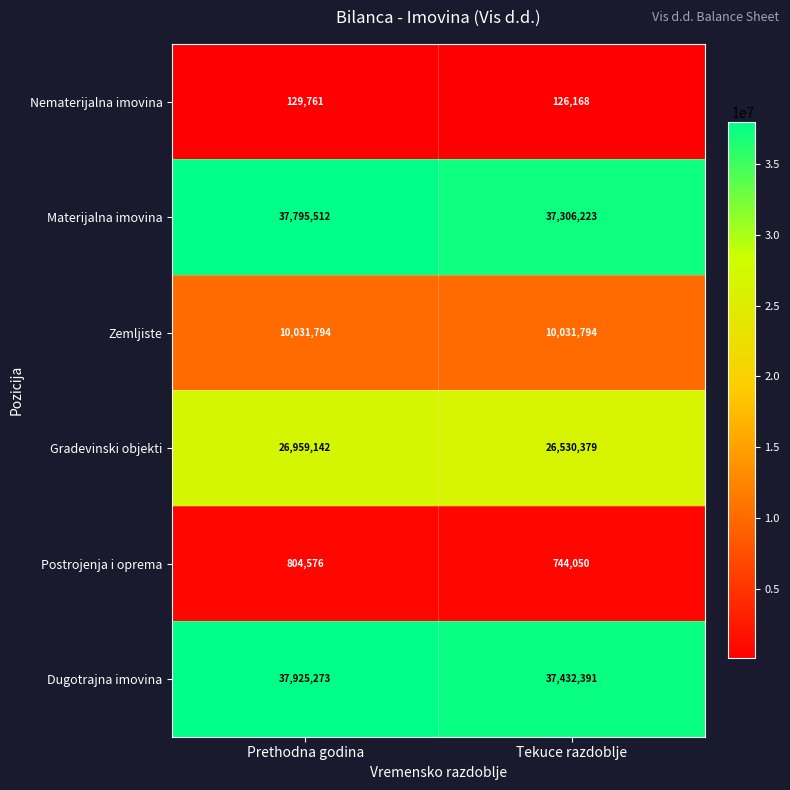

Which series has the largest total across all categories?

Dugotrajna imovina